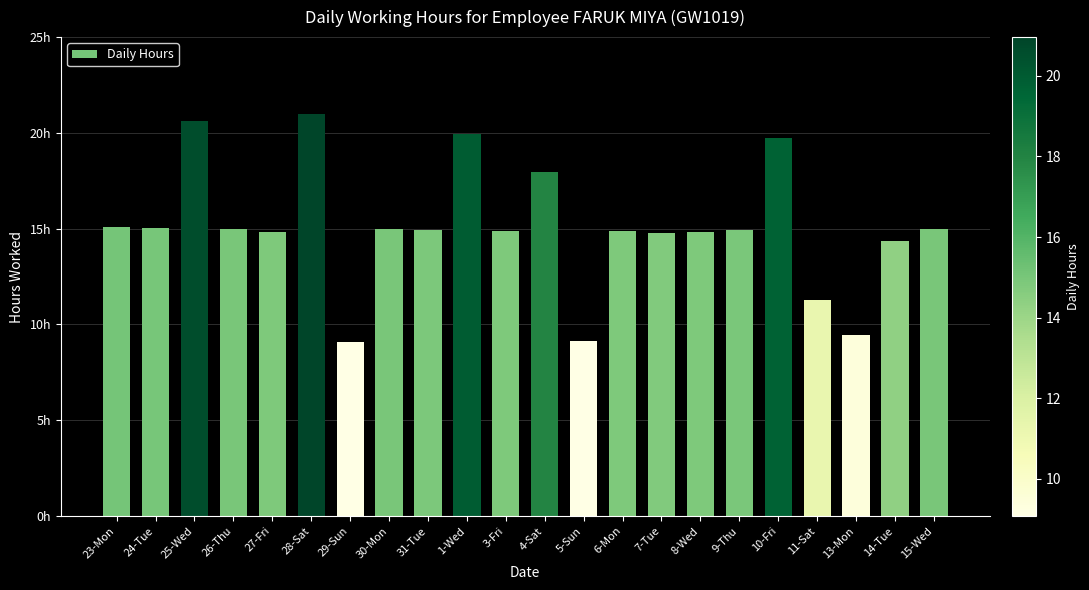

Is it true that the value at 30-Mon is 6.9?

False